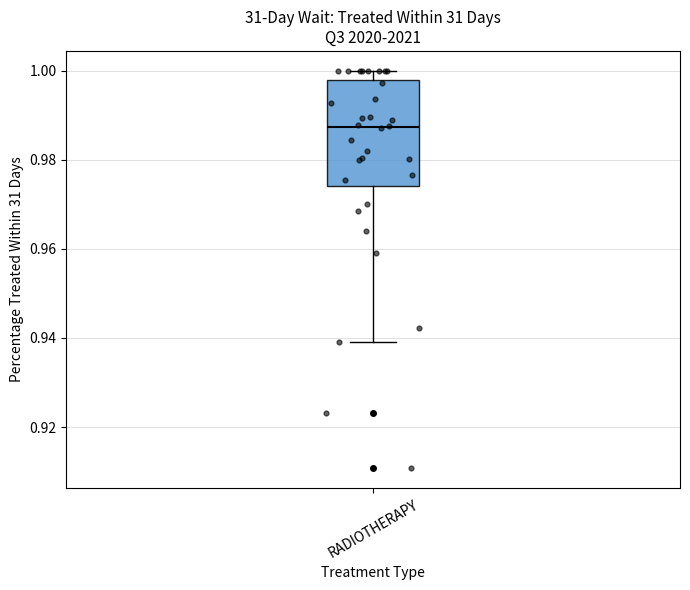

Where does the lower whisker of the box for RADIOTHERAPY end on the y-axis? The values are not printed on the chart, so give them approximately, as read against the axis.

0.940